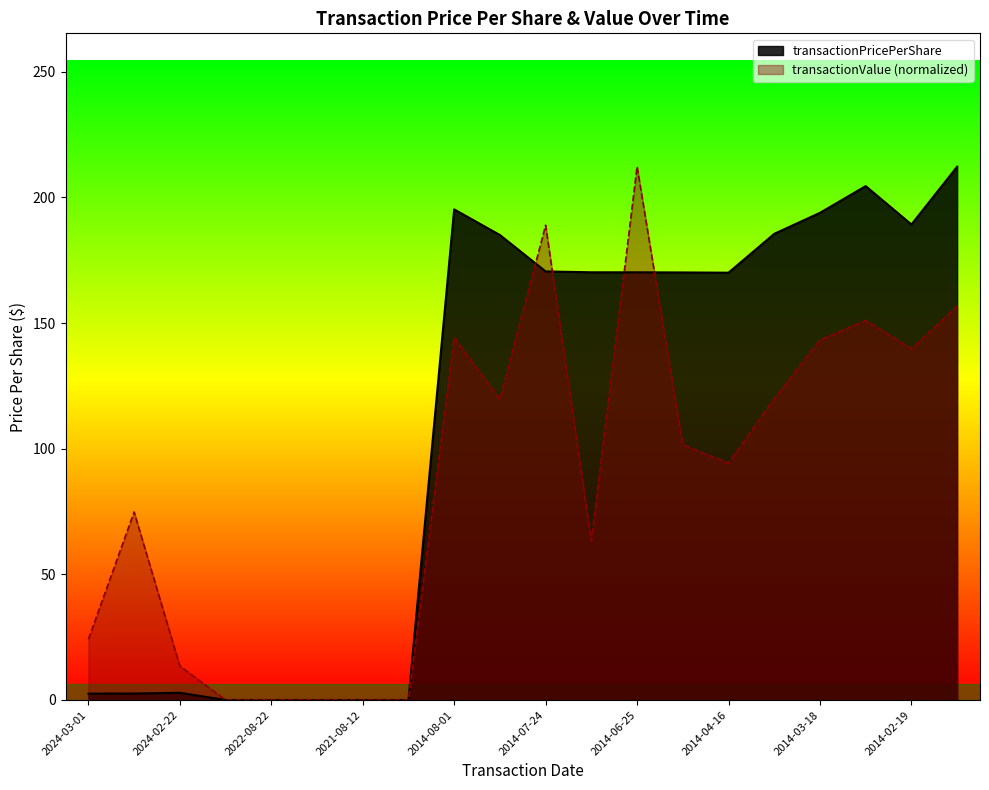

List the series in order of their peak value, lowest first.

transactionPricePerShare, transactionValue